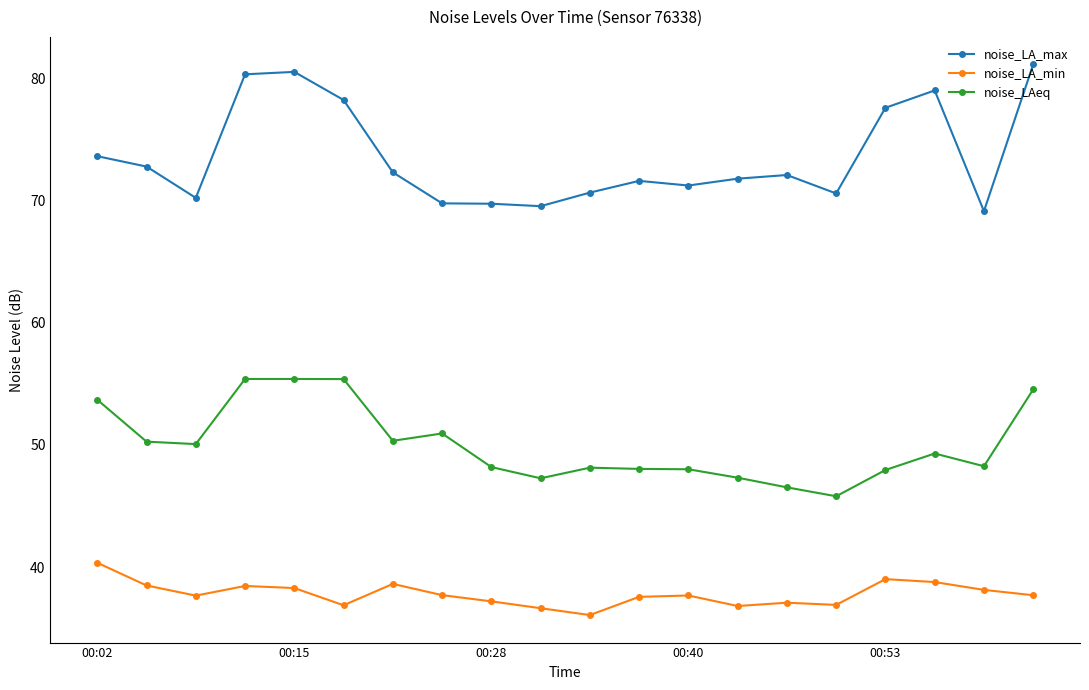

Which series has the largest range (max minus min)?

noise_LA_max